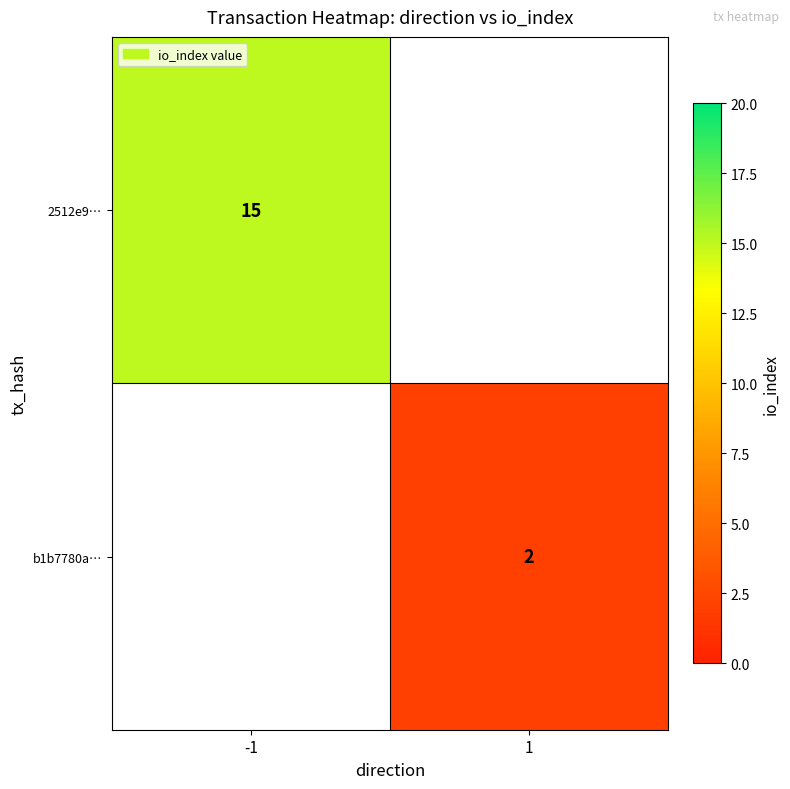

The value of 2512e9… at -1 is 15. True or false?

True